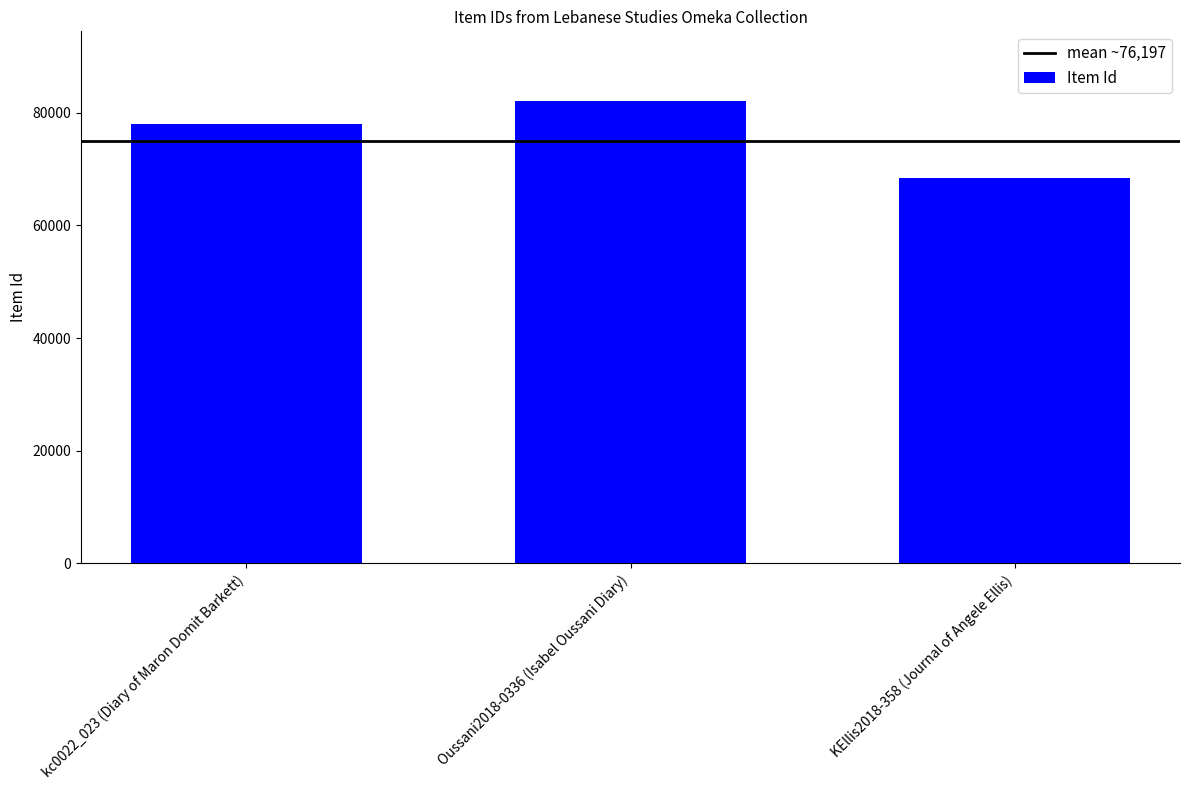

What is the value of the 3rd bar from the left?

68470